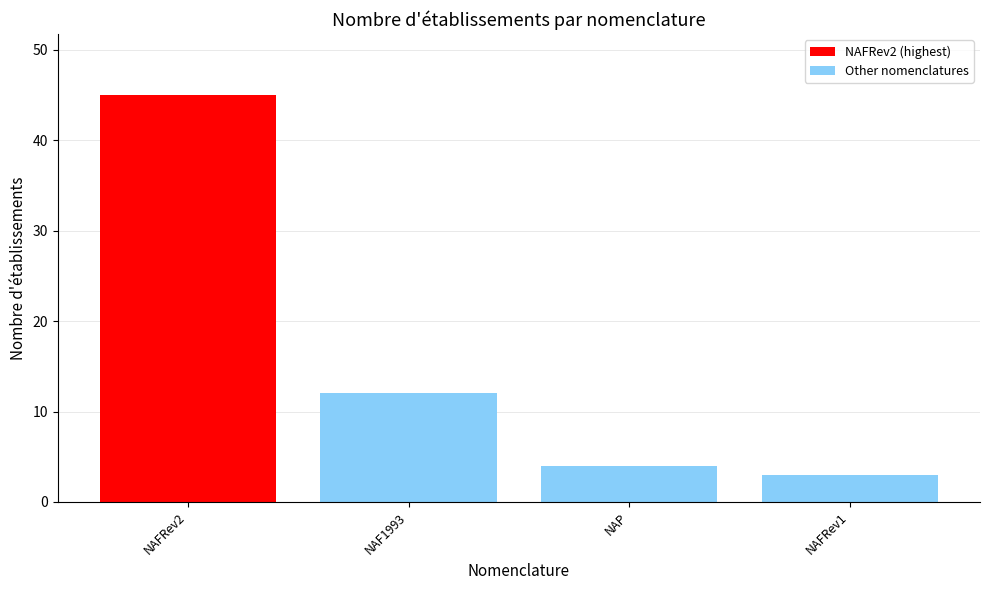

What is the value of the 2nd bar from the left?

12